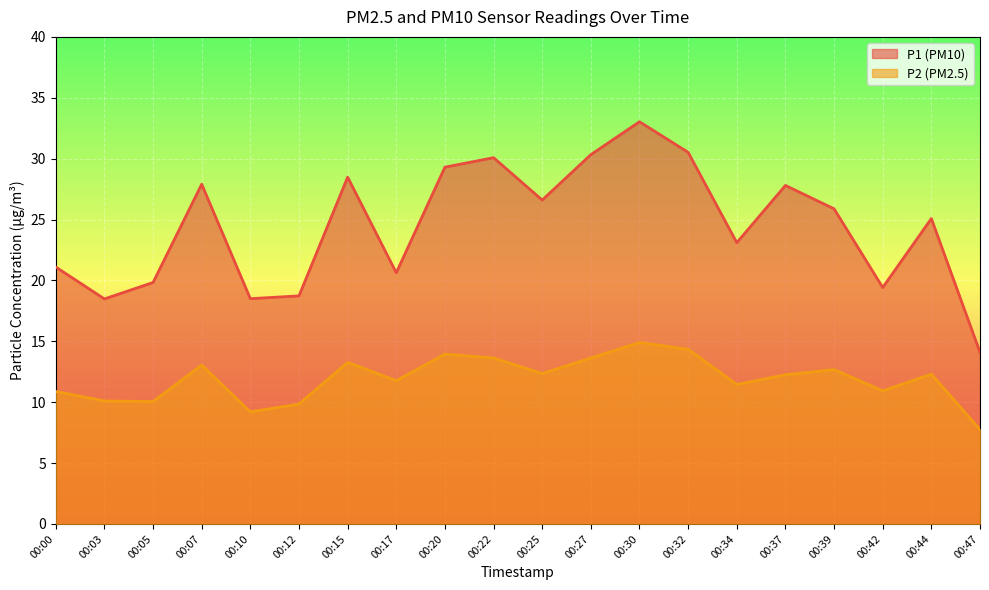

True or false: P2 and P1 intersect in this chart.

False